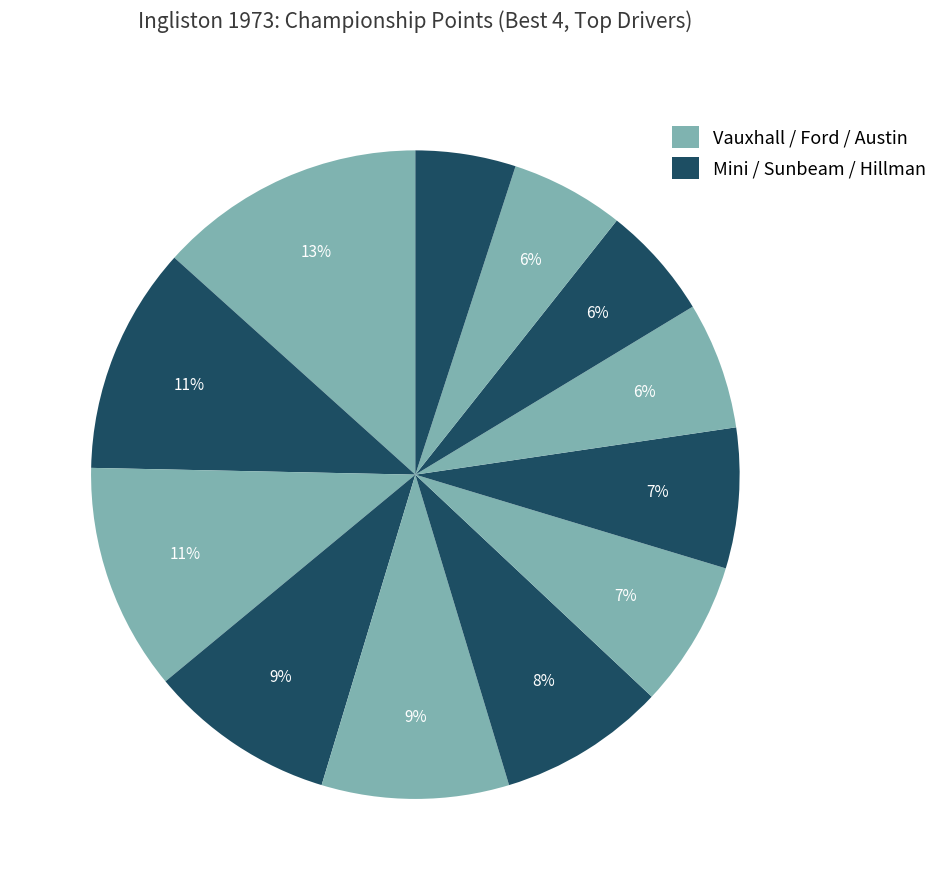

Count the number of slices in the pie.

12